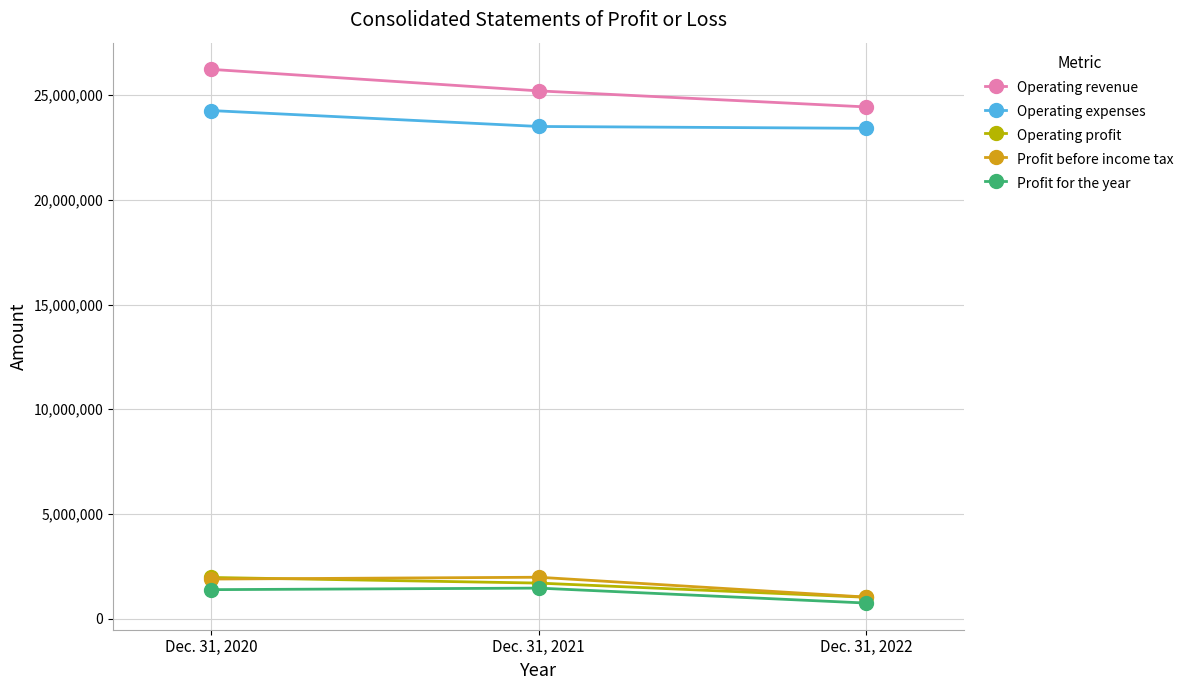

Is the value of Profit before income tax at Dec. 31, 2021 greater than the value of Operating expenses at Dec. 31, 2021?

No